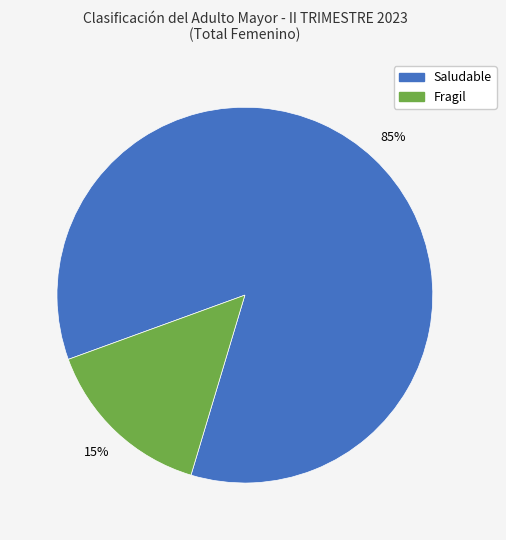

To the nearest percent, what is the average slice percentage?

50%